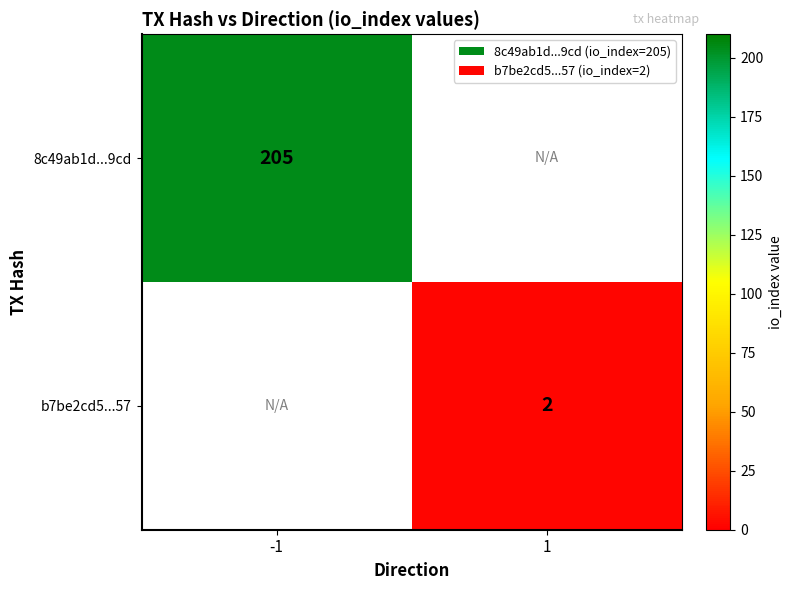

The value of 8c49ab1d...9cd at -1 is 308. True or false?

False